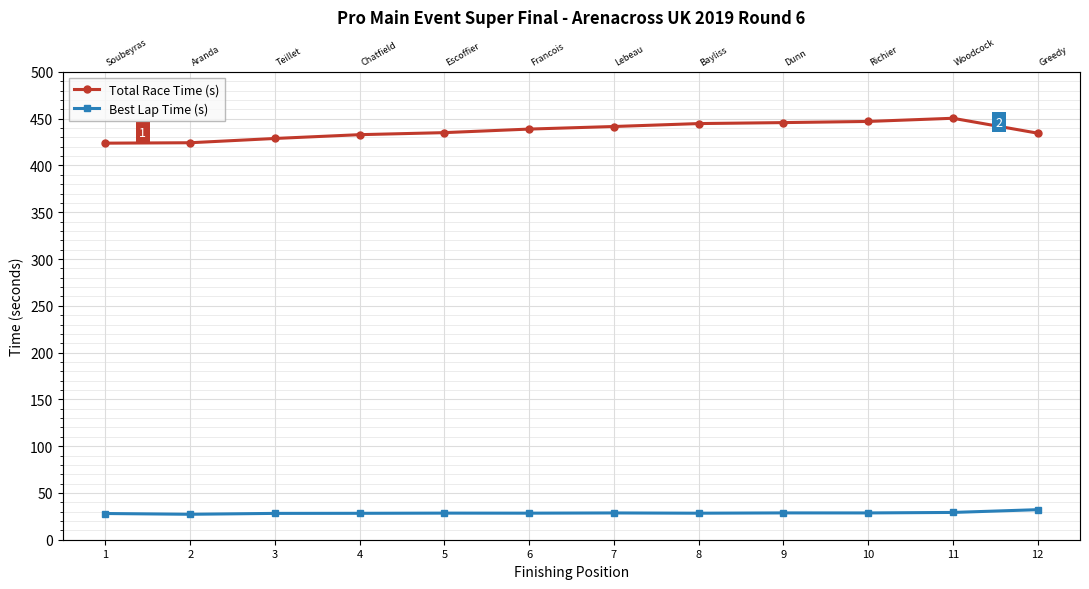

True or false: Total Race Time (s) and Best Lap Time (s) cross at least once.

False